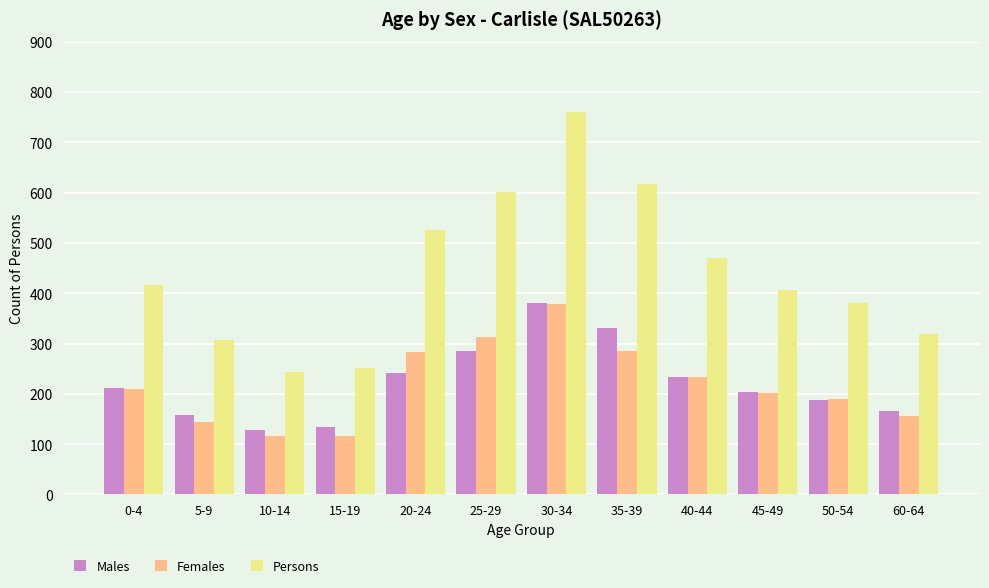

What is the average value of the Females series?

219